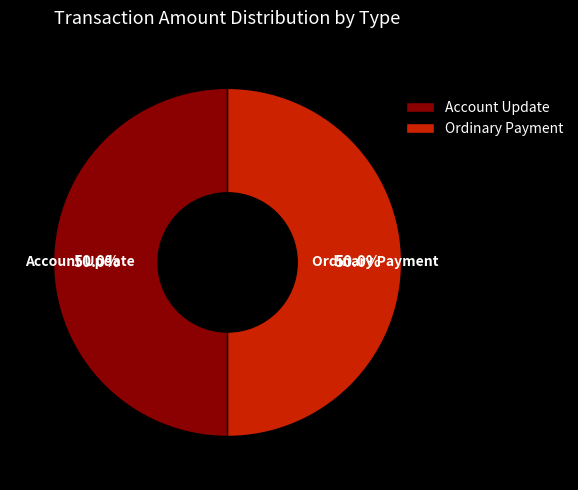

The Account Update slice represents 1% of the pie. True or false?

False